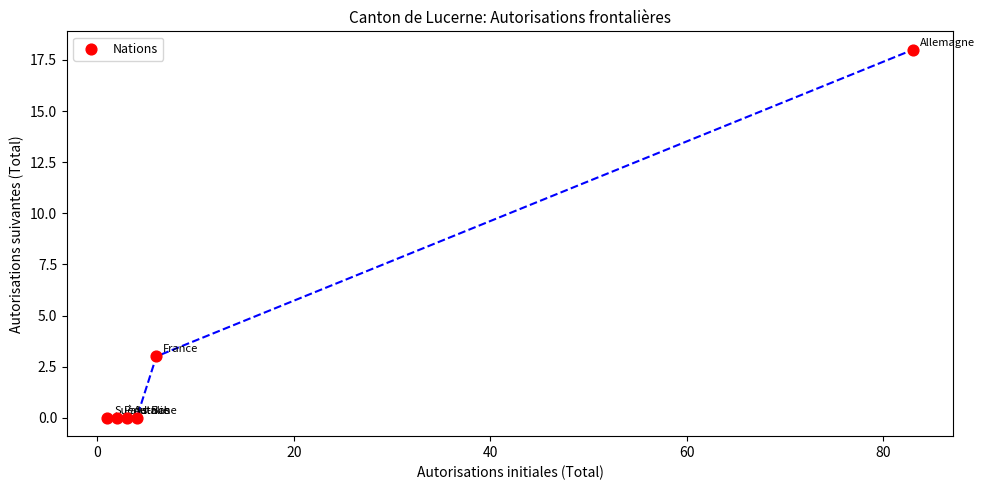

What Y value in the scatter plot is closest to 9?

3